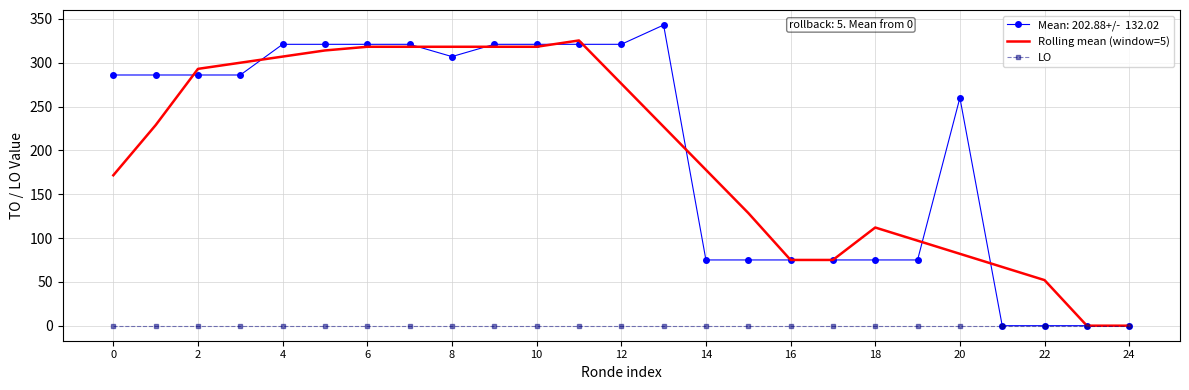

How many distinct data groups are displayed?

3